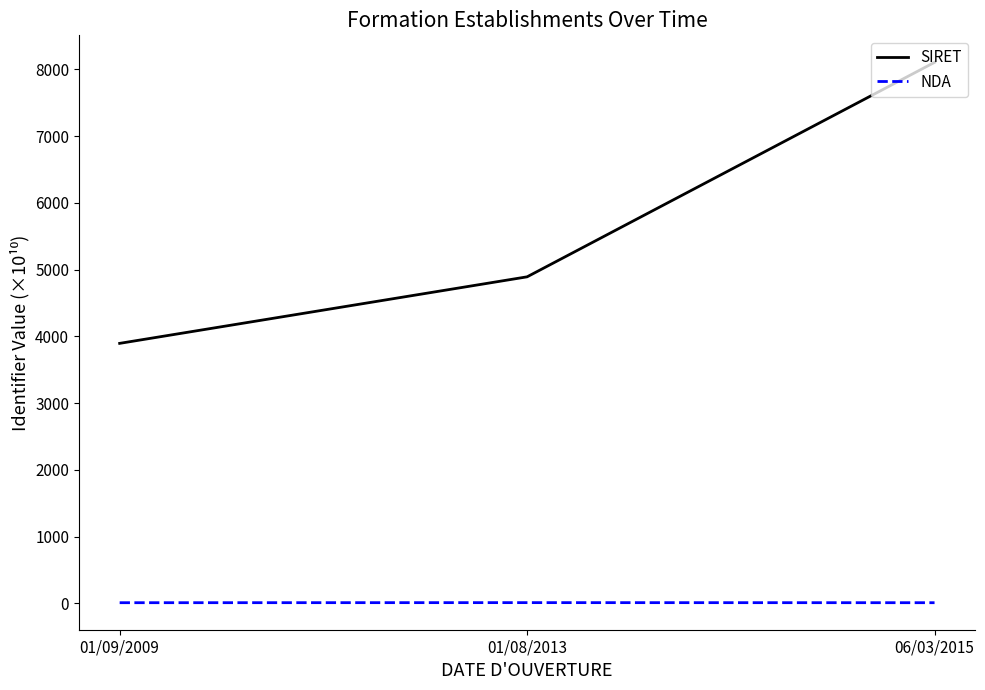

What position from the left is 01/08/2013?

2